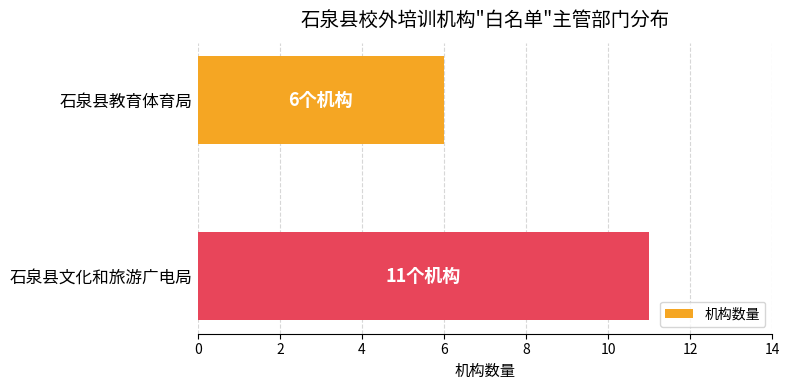

Where is the data nearest to the value 8?

石泉县教育体育局